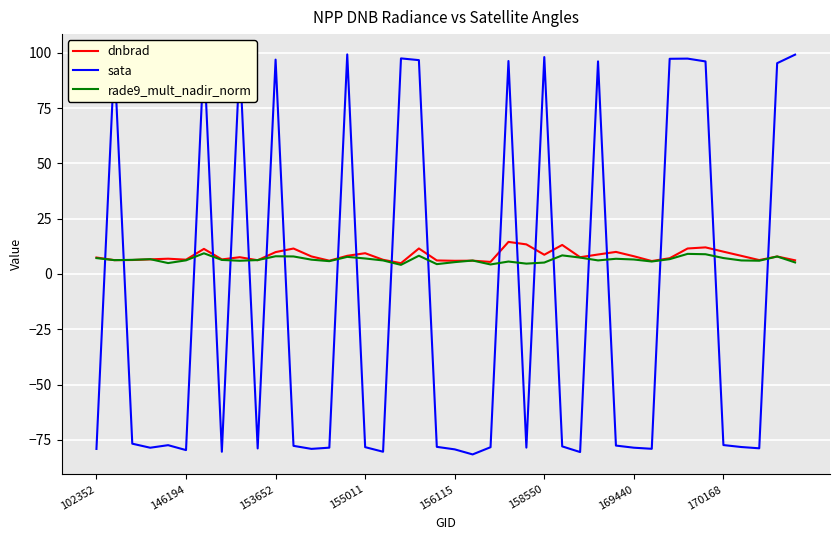

True or false: rade9_mult_nadir_norm and dnbrad cross at least once.

True